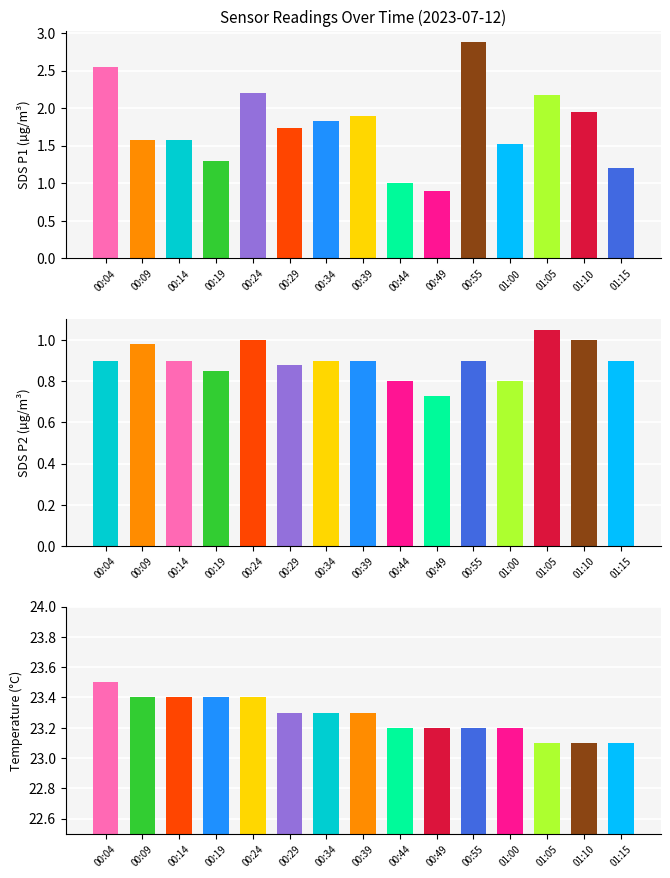

List the series in order of their peak value, highest first.

Avg Temp, Avg SDS_P1, Avg SDS_P2